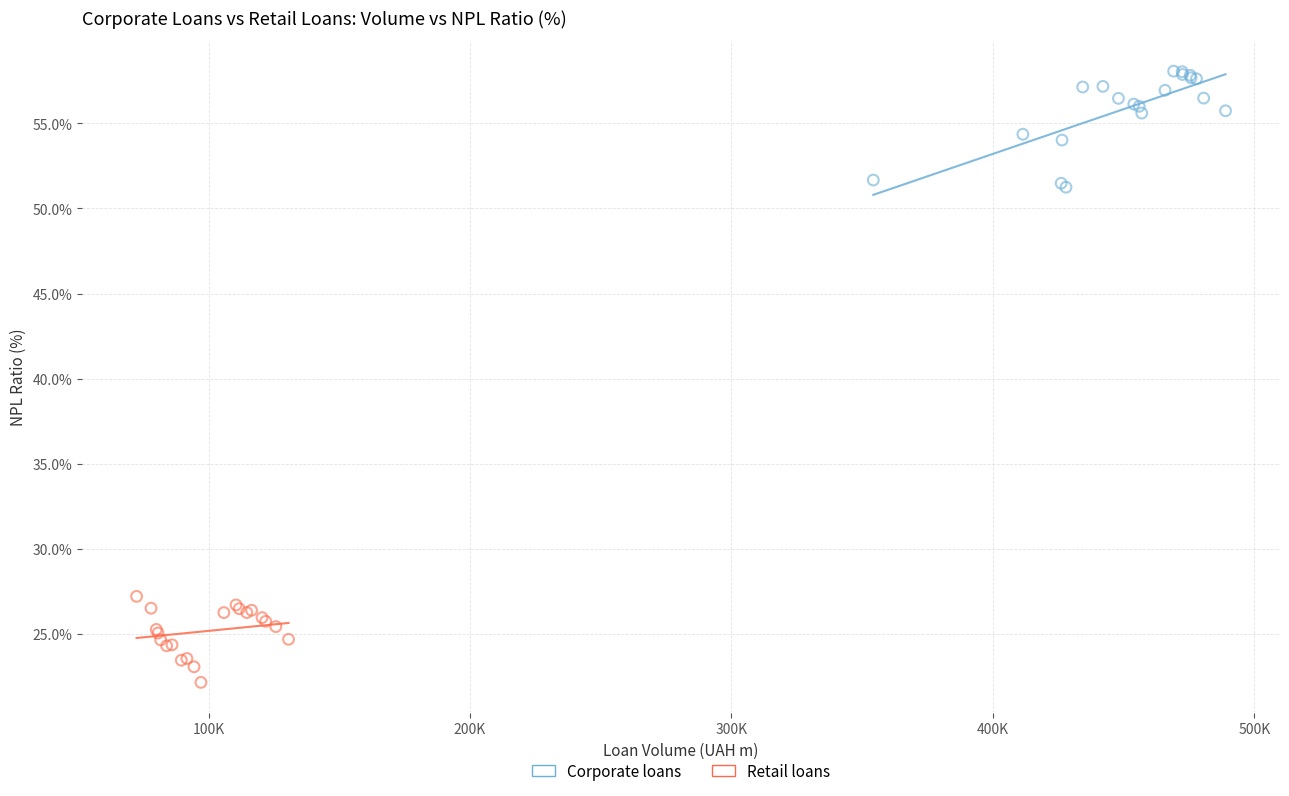

Which series reaches the minimum Y coordinate?

Retail loans